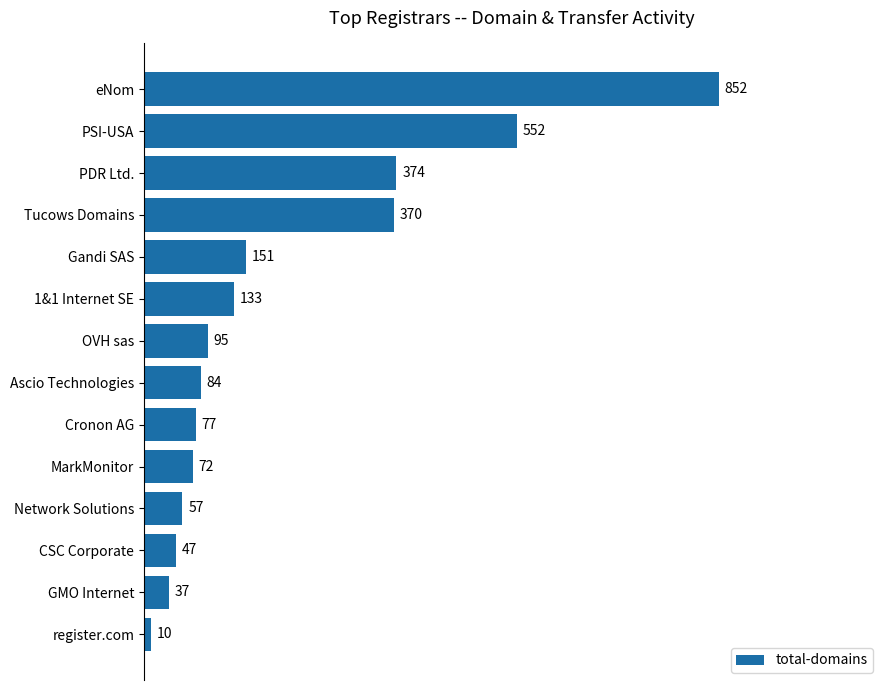

At which category does the chart reach its peak across all series?

eNom